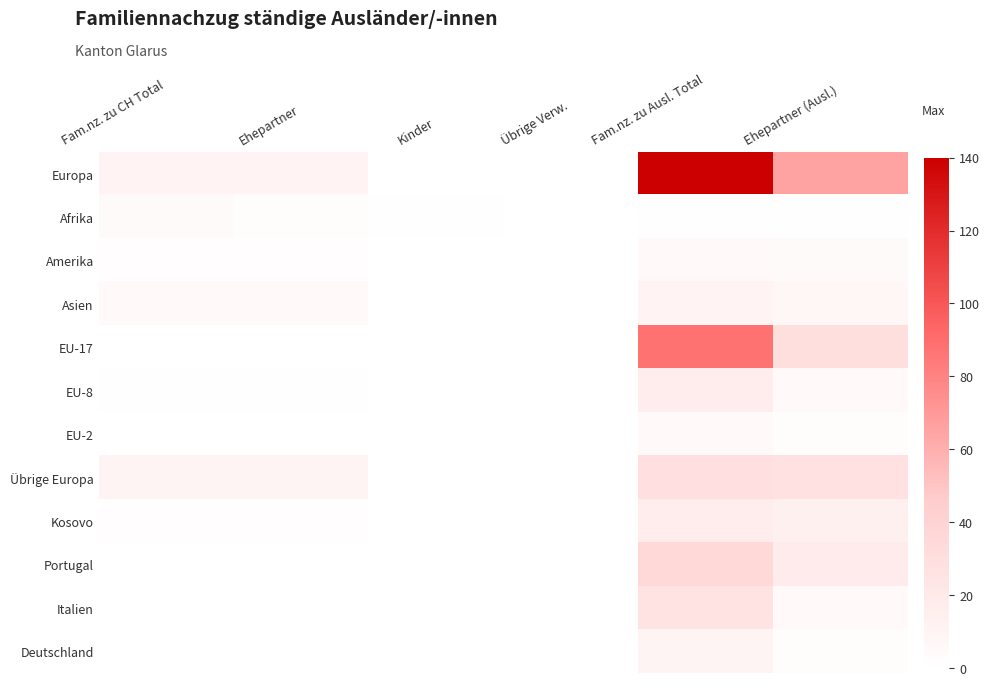

Which has a higher value, Ehepartner (Ausl.) or Fam.nz. zu Ausl. Total?

Fam.nz. zu Ausl. Total